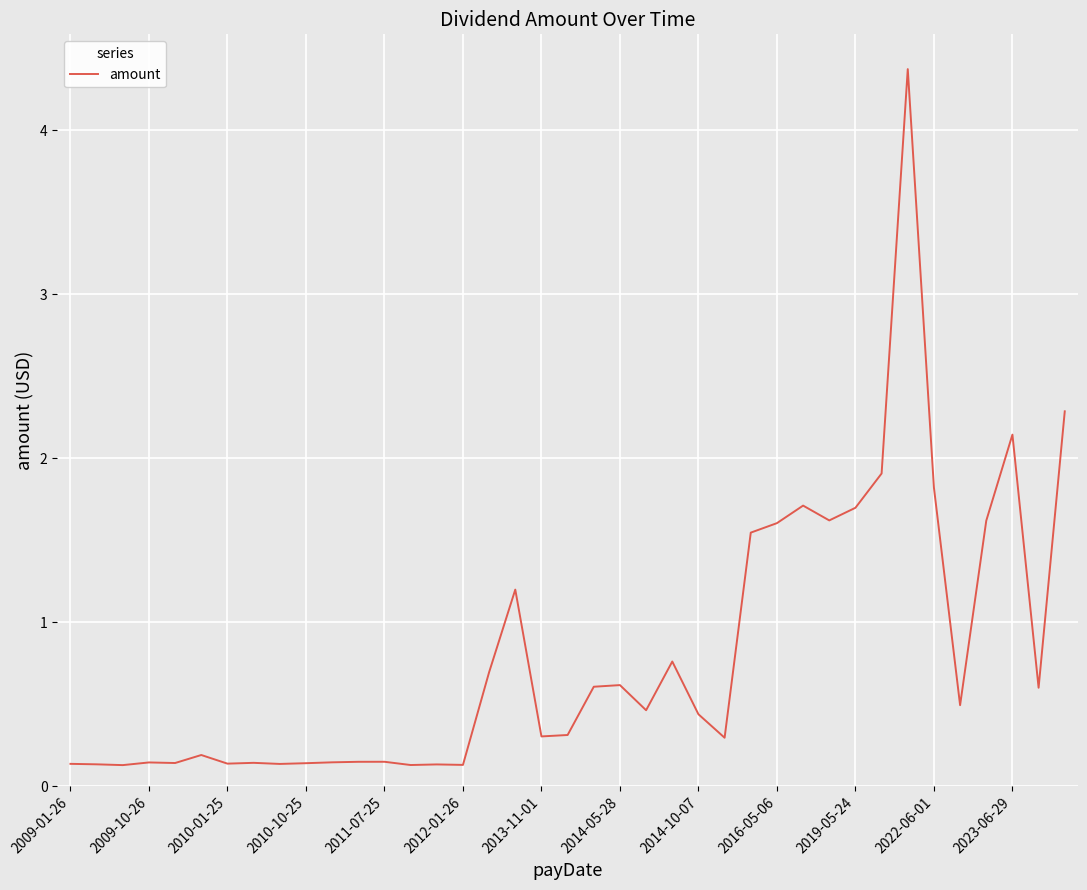

What is the maximum value shown in the chart?

4.4